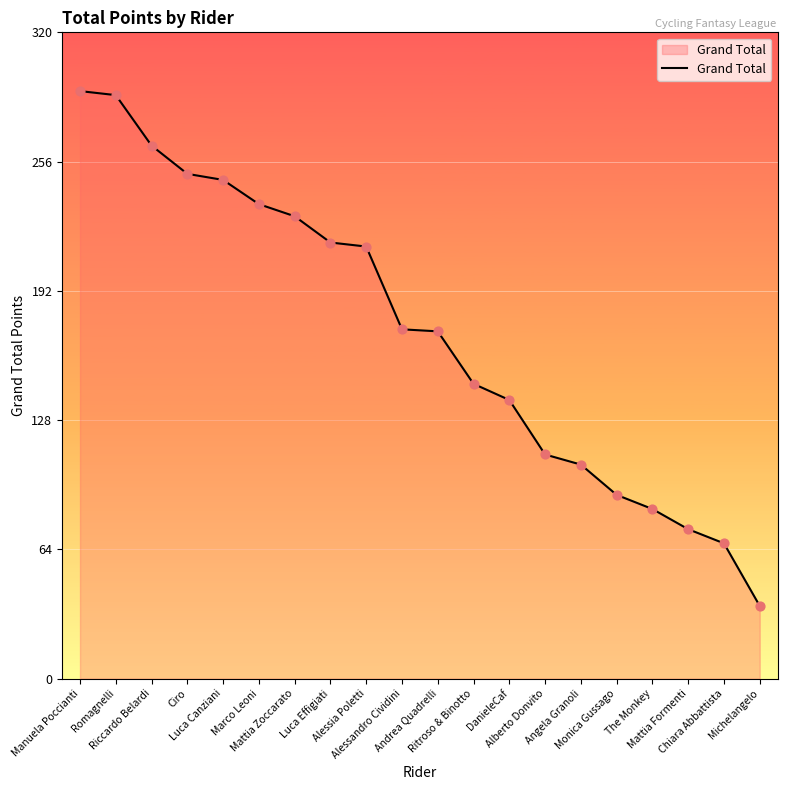

What is the change in value from Manuela Poccianti to Alberto Donvito?

-180